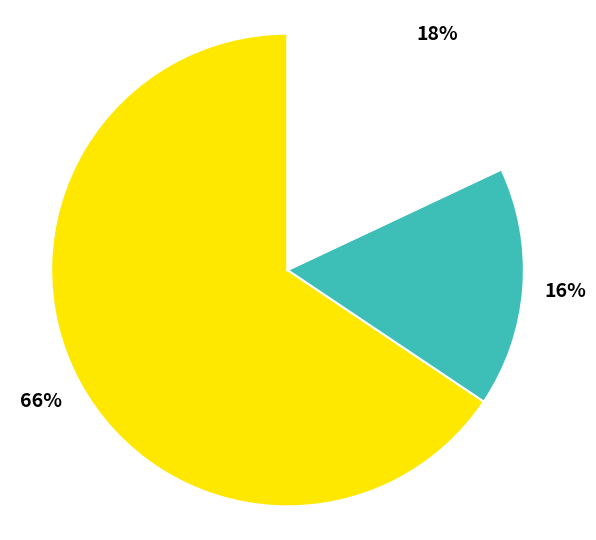

Is there any slice that represents more than half of the pie?

Yes